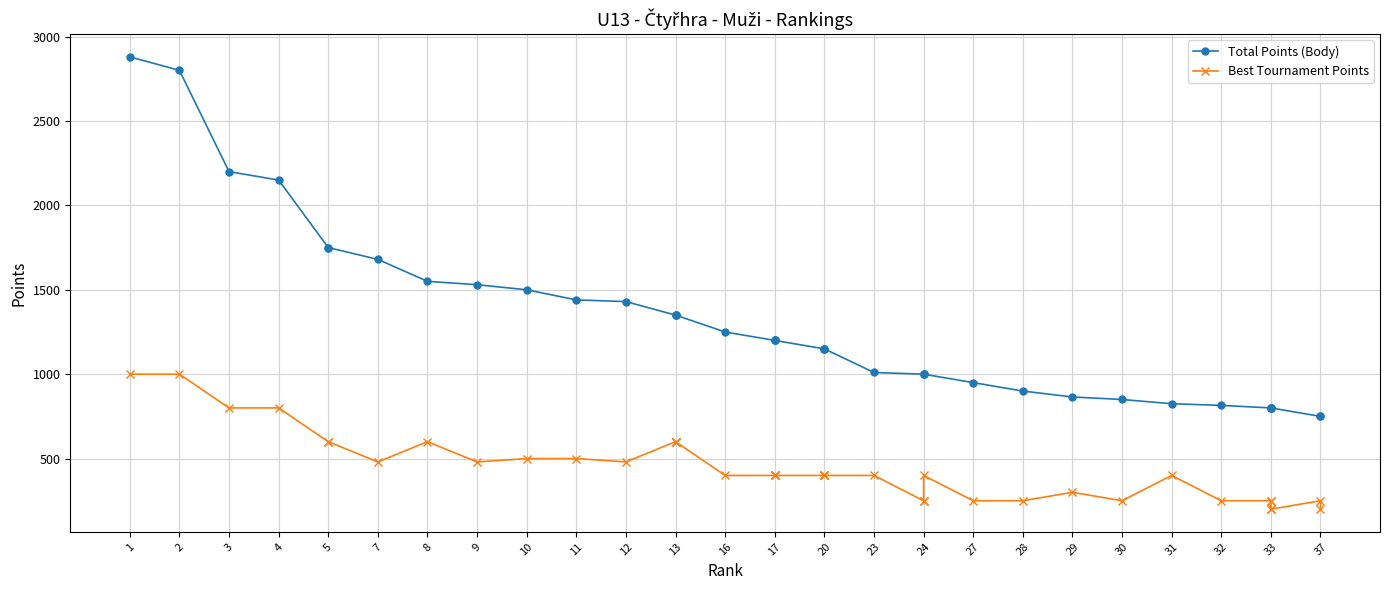

How many series are shown in this chart?

2